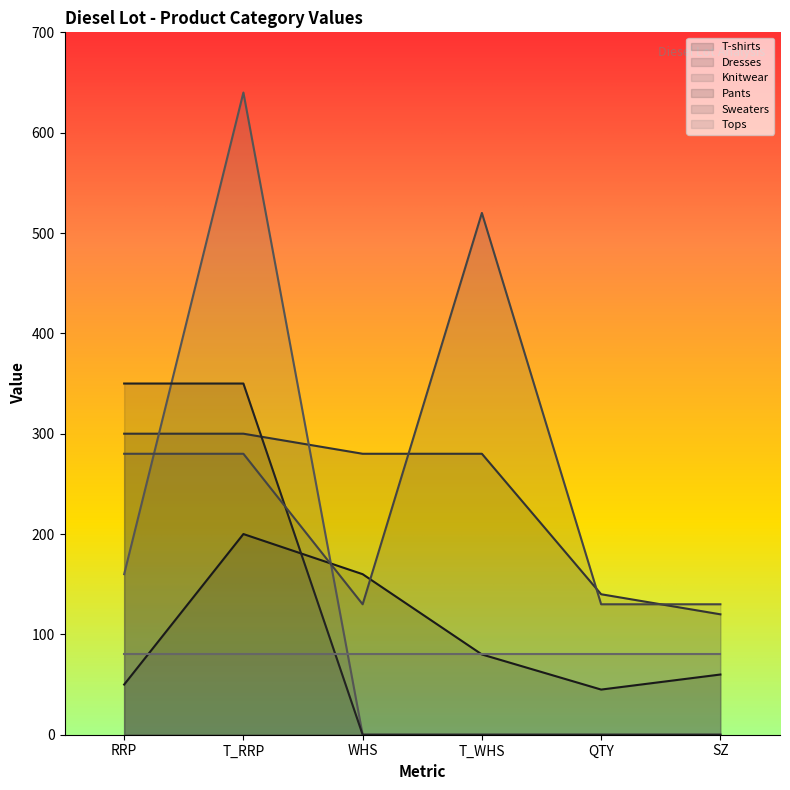

Rank the series by their maximum value, from highest to lowest.

Knitwear, Sweaters, Pants, Dresses, T-shirts, Tops